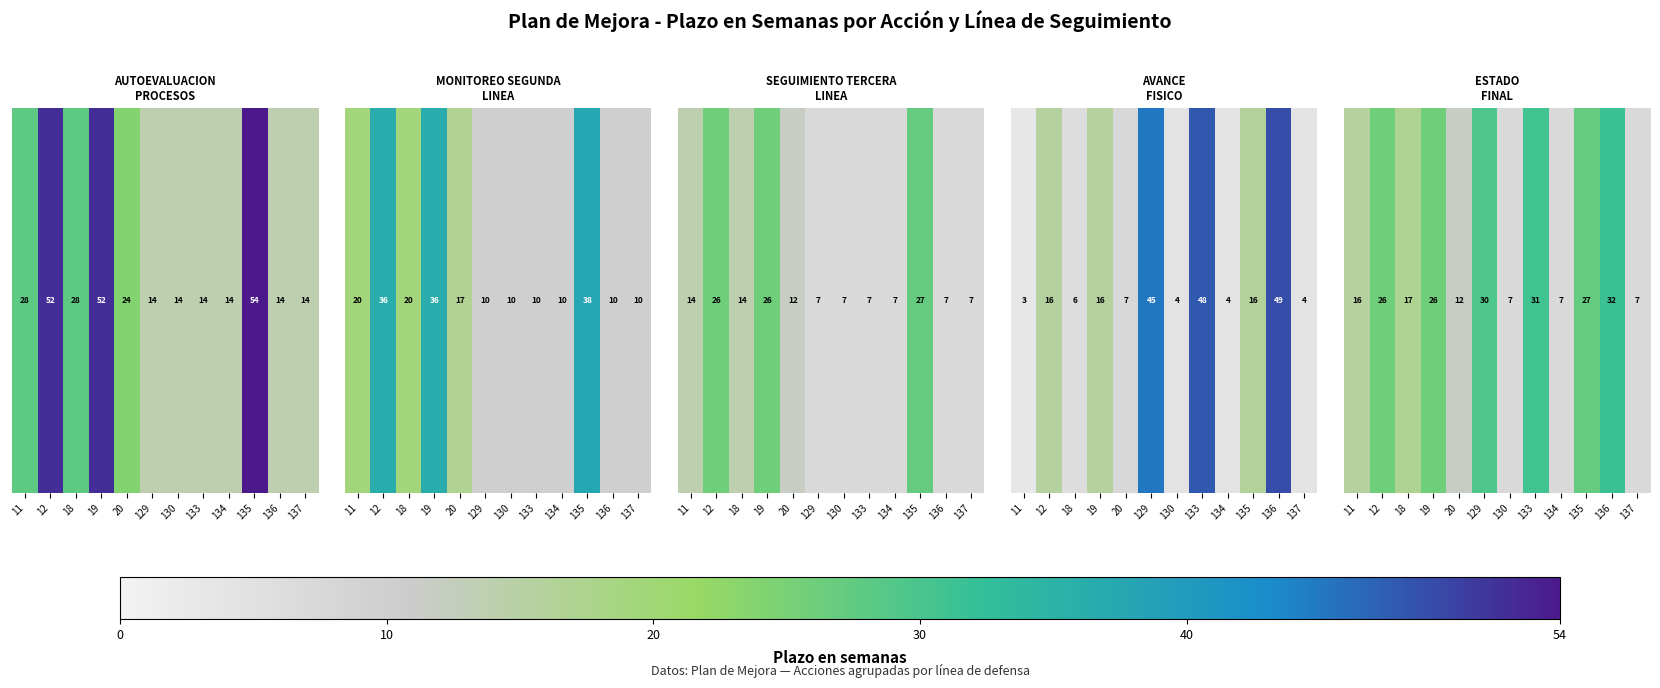

At which category does the chart reach its minimum across all series?

130